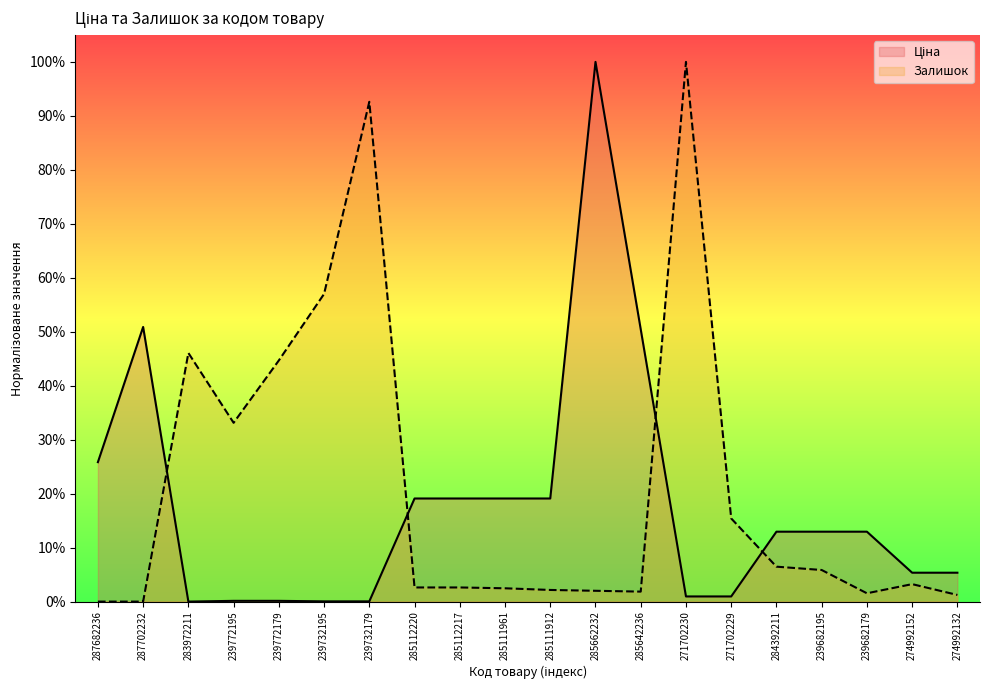

Where is the first local maximum for Залишок?

283972211